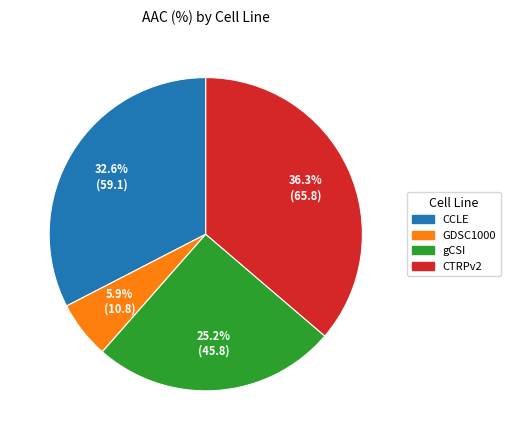

Does gCSI represent more than half of the total?

No